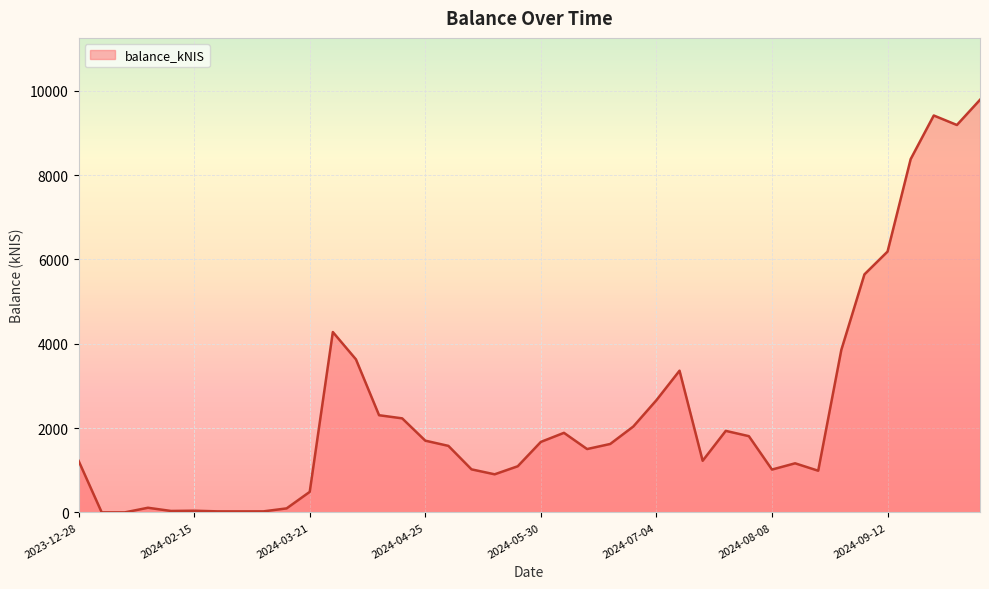

What is the maximum value shown in the chart?

9784.3